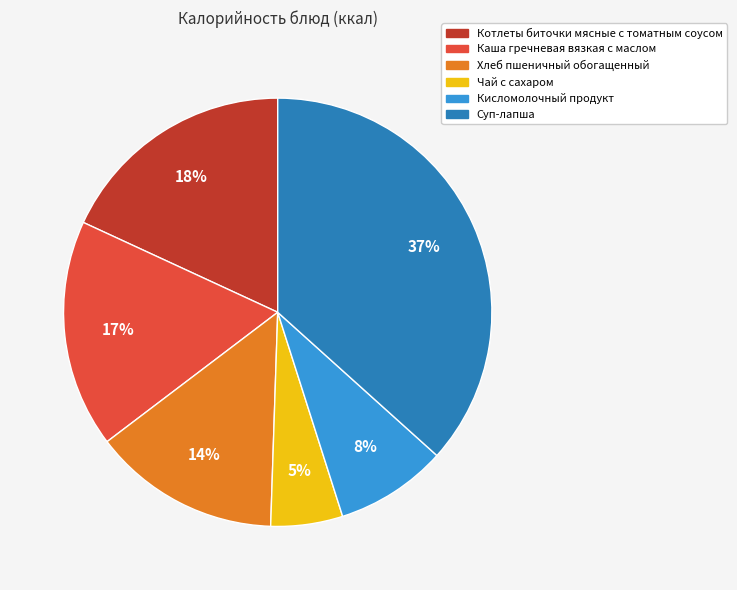

Does Котлеты биточки мясные с томатным соусом account for over 50% of the chart?

No